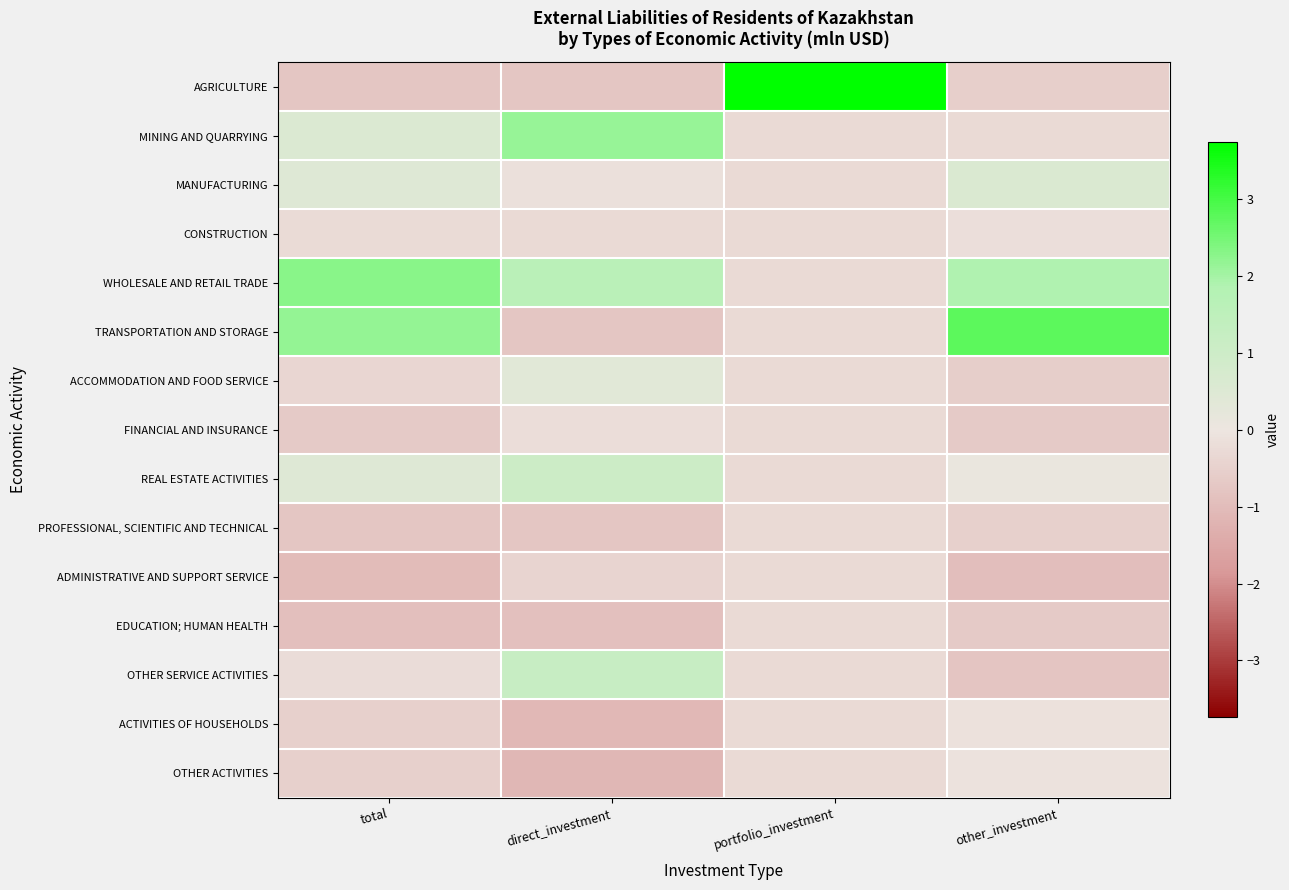

Reading right to left, transcribe all the data shown in this chart.

AGRICULTURE: other_investment=-0.5	portfolio_investment=3.7	direct_investment=-0.7	total=-0.8
MINING AND QUARRYING: other_investment=-0.3	portfolio_investment=-0.3	direct_investment=2.1	total=0.6
MANUFACTURING: other_investment=0.6	portfolio_investment=-0.3	direct_investment=-0.1	total=0.5
CONSTRUCTION: other_investment=-0.2	portfolio_investment=-0.3	direct_investment=-0.3	total=-0.2
WHOLESALE AND RETAIL TRADE: other_investment=1.9	portfolio_investment=-0.3	direct_investment=1.6	total=2.3
TRANSPORTATION AND STORAGE: other_investment=2.8	portfolio_investment=-0.3	direct_investment=-0.7	total=2.2
ACCOMMODATION AND FOOD SERVICE: other_investment=-0.6	portfolio_investment=-0.3	direct_investment=0.4	total=-0.4
FINANCIAL AND INSURANCE: other_investment=-0.7	portfolio_investment=-0.3	direct_investment=-0.2	total=-0.7
REAL ESTATE ACTIVITIES: other_investment=0.1	portfolio_investment=-0.3	direct_investment=1.0	total=0.5
PROFESSIONAL, SCIENTIFIC AND TECHNICAL: other_investment=-0.5	portfolio_investment=-0.3	direct_investment=-0.8	total=-0.8
ADMINISTRATIVE AND SUPPORT SERVICE: other_investment=-0.9	portfolio_investment=-0.3	direct_investment=-0.4	total=-1.0
EDUCATION; HUMAN HEALTH: other_investment=-0.7	portfolio_investment=-0.3	direct_investment=-0.9	total=-0.9
OTHER SERVICE ACTIVITIES: other_investment=-0.8	portfolio_investment=-0.3	direct_investment=1.2	total=-0.2
ACTIVITIES OF HOUSEHOLDS: other_investment=-0.1	portfolio_investment=-0.3	direct_investment=-1.1	total=-0.5
OTHER ACTIVITIES: other_investment=-0.1	portfolio_investment=-0.3	direct_investment=-1.1	total=-0.5